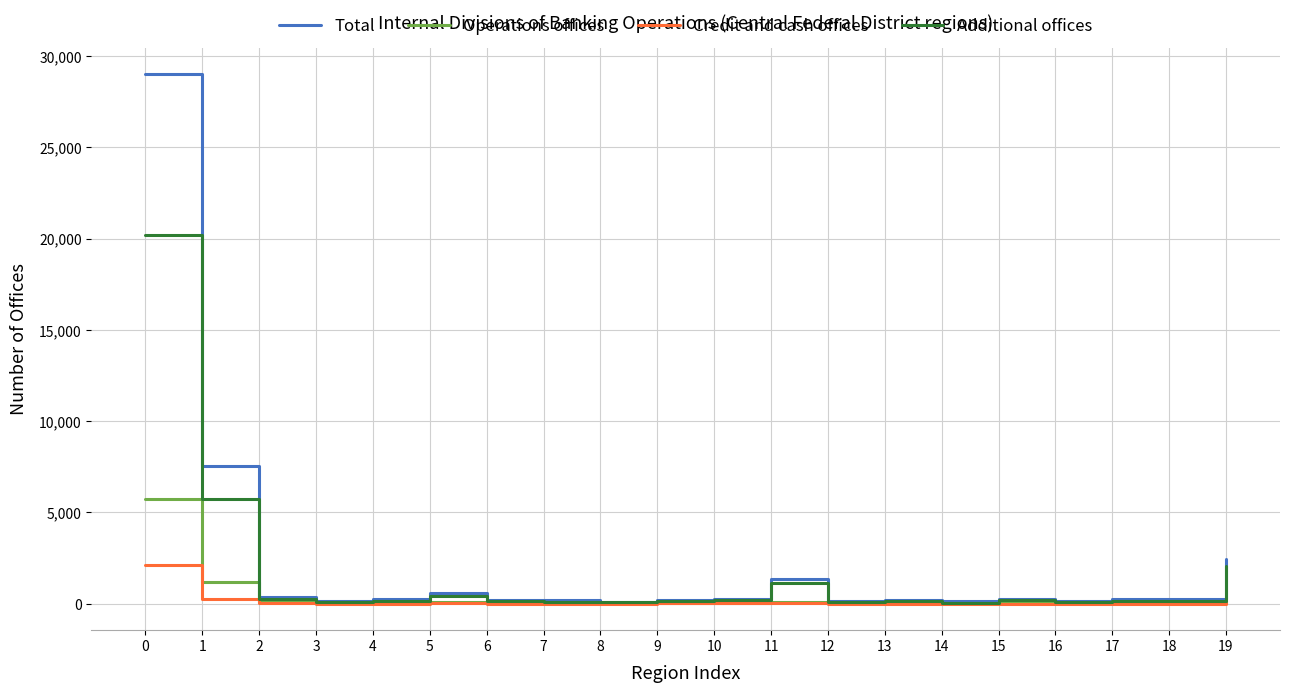

At how many categories does at least one series exceed 17268?

1